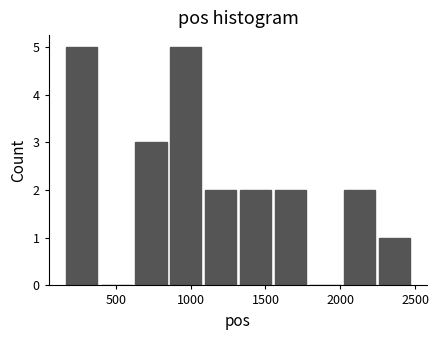

Reading left to right, transcribe this chart: for each bar, give the range it covers on the x-axis and its height. Neither the bar edges nor the heights are printed on the chart, so give them approximately, as read against the axes.

150 to 400: 5
400 to 650: 0
650 to 850: 3
850 to 1100: 5
1100 to 1350: 2
1350 to 1550: 2
1550 to 1800: 2
1800 to 2050: 0
2050 to 2250: 2
2250 to 2500: 1